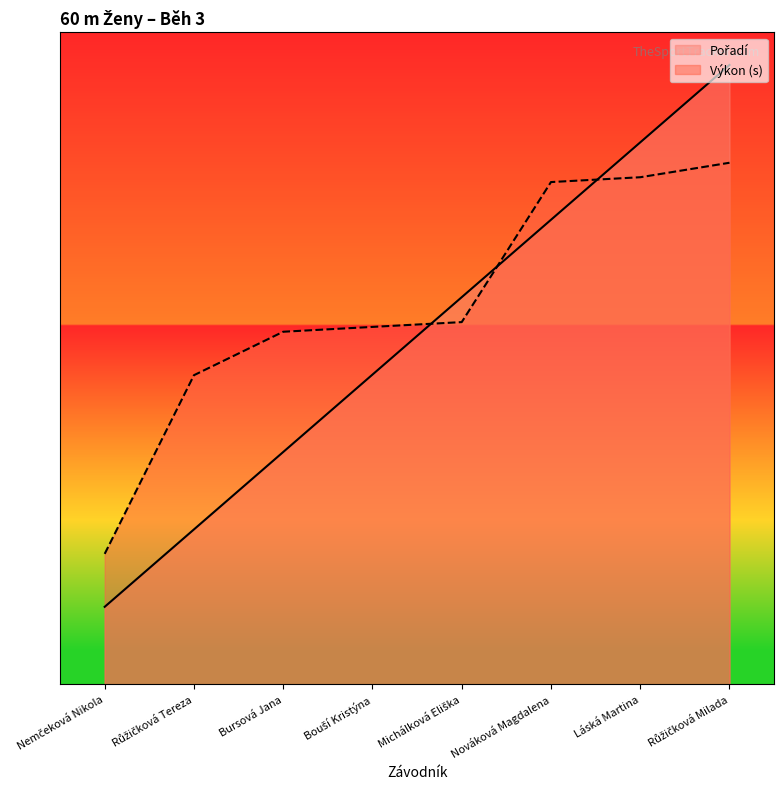

What position from the right is Růžičková Tereza?

7